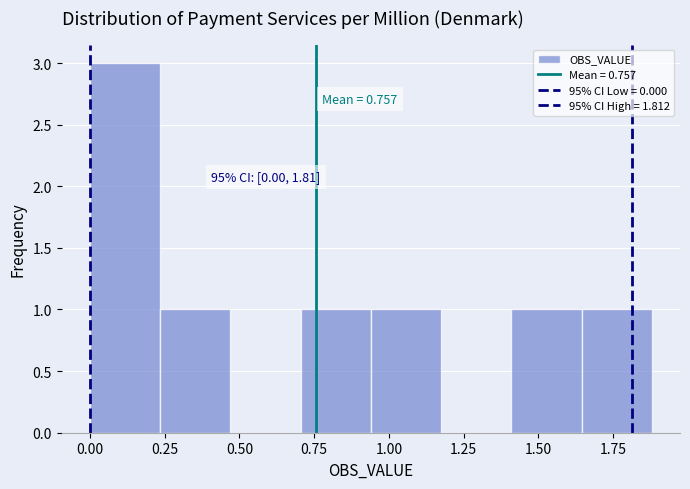

Which range on the x-axis has the tallest bar?

0.00 to 0.25